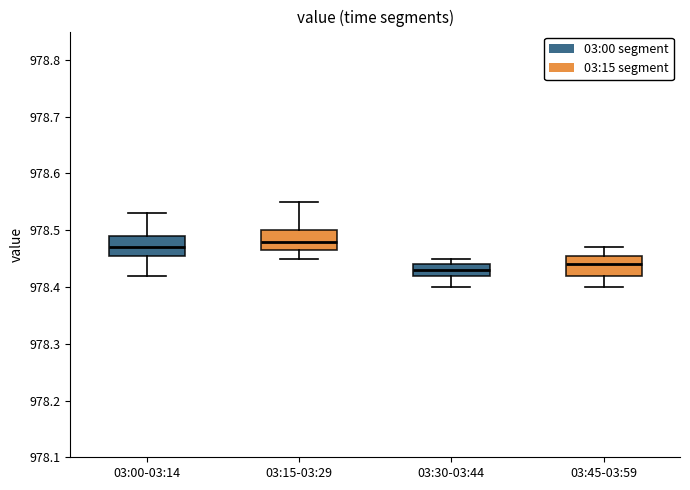

Where is the upper edge of the box for 03:00-03:14 on the y-axis? The values are not printed on the chart, so give them approximately, as read against the axis.

978.49